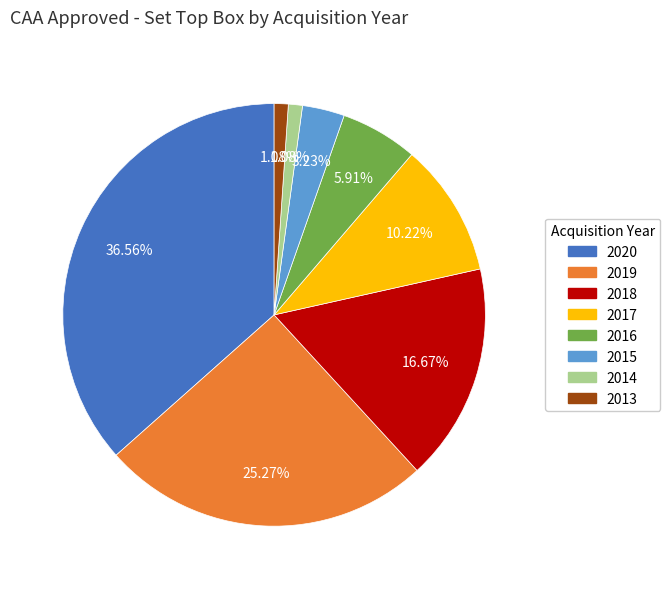

To the nearest percent, what portion does 2019 represent?

25%